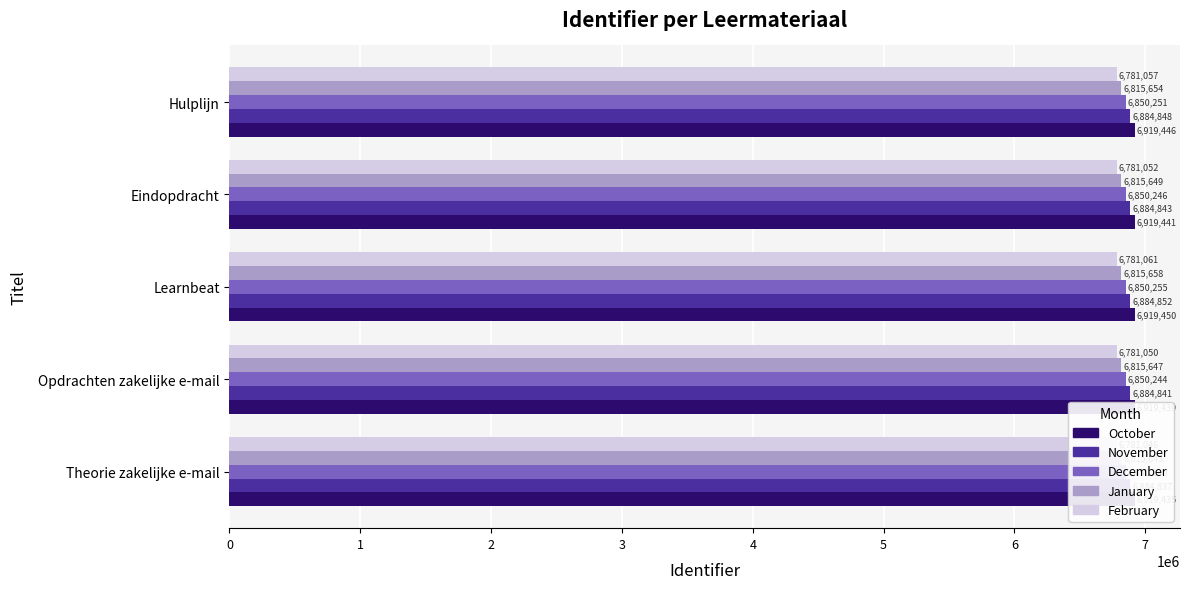

What is the maximum value shown in the chart?

6919450.0